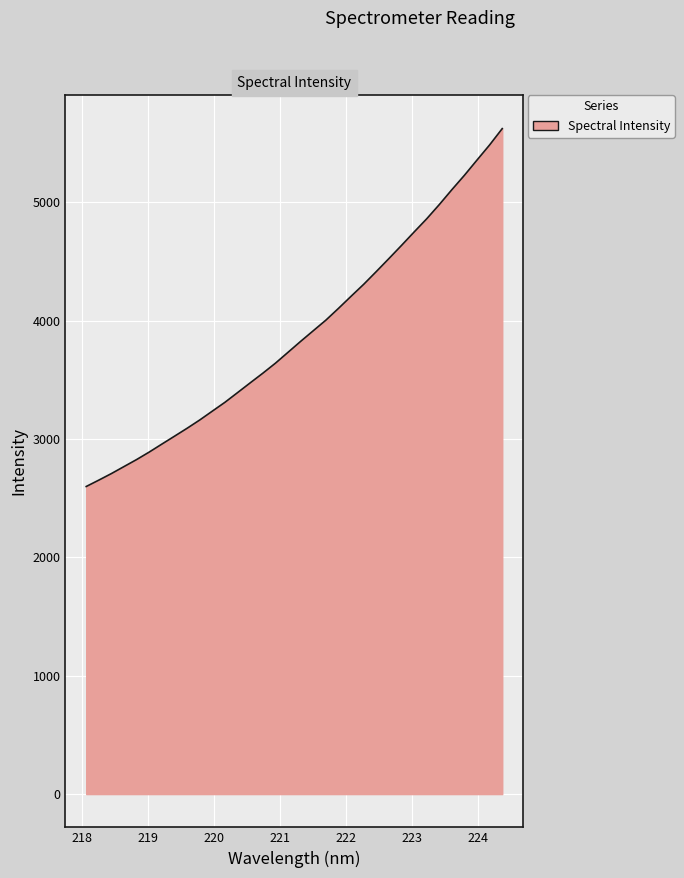

What is the minimum value shown in the chart?

2599.0